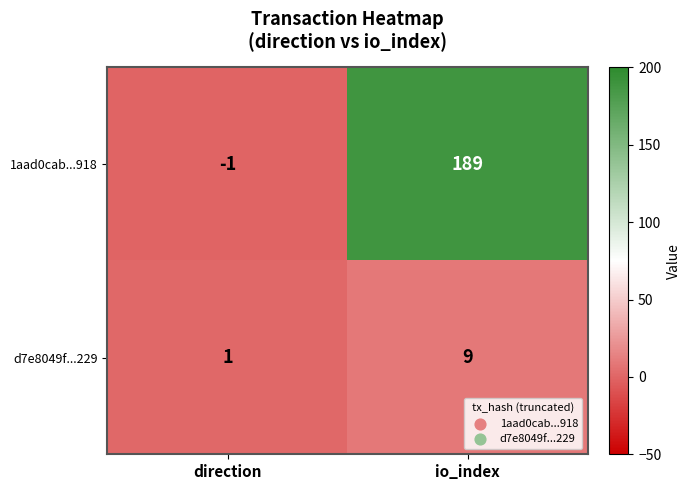

What is the minimum value shown in the chart?

-1